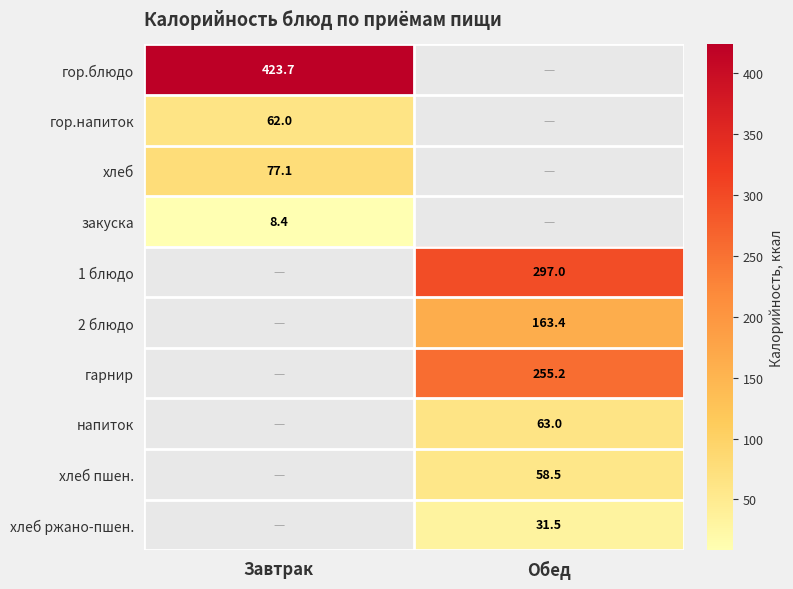

Is it true that хлеб пшен. equals 58.5 at Обед?

True